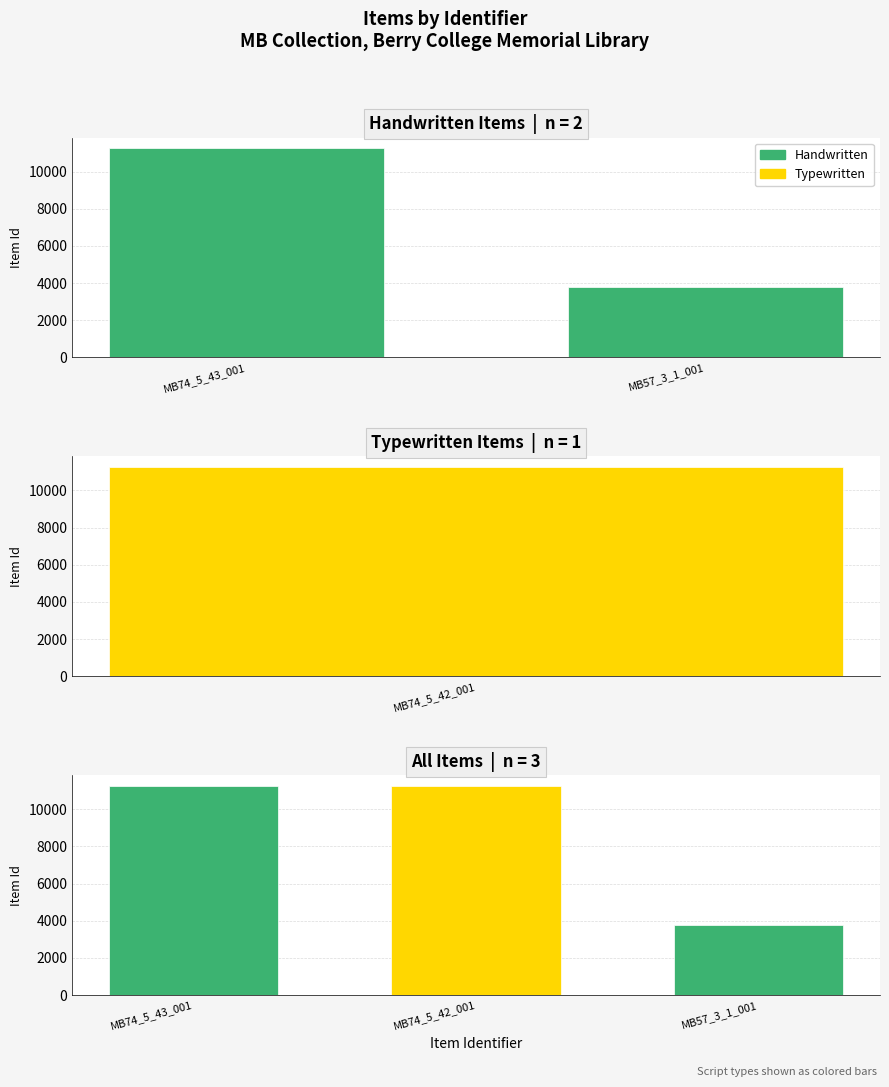

Where does the Item Id series first go above 11274?

MB74_5_43_001